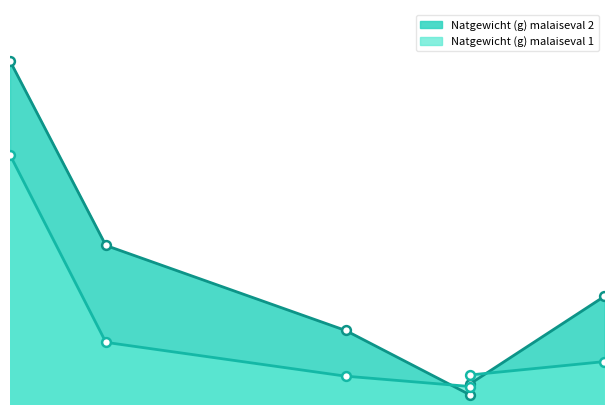

At how many categories does at least one series exceed 18?

2